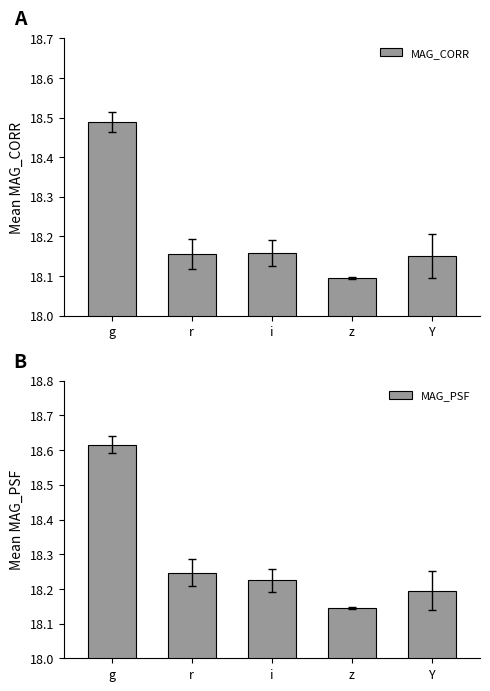

Between g and r, which series saw the biggest shift?

MAG_PSF